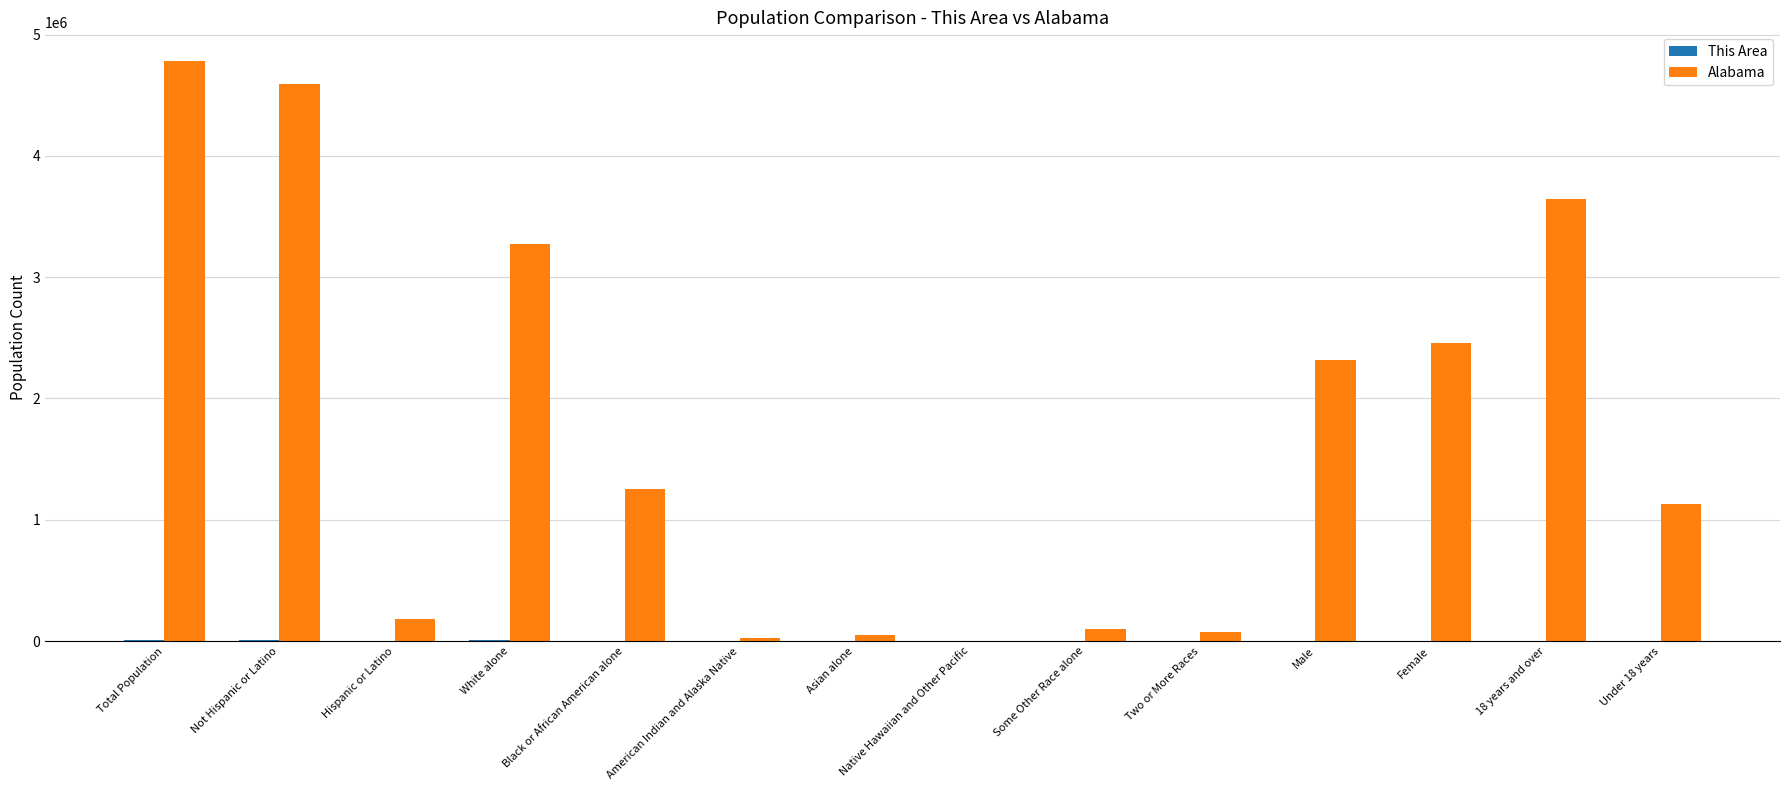

What is the highest value of the Alabama series?

4779736